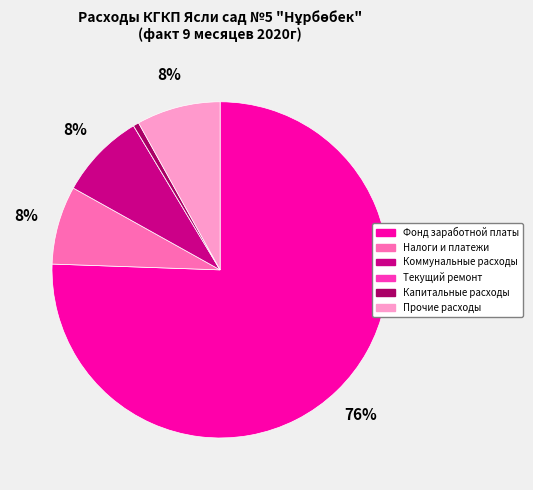

To the nearest percent, what percentage of the pie is Прочие расходы?

8%